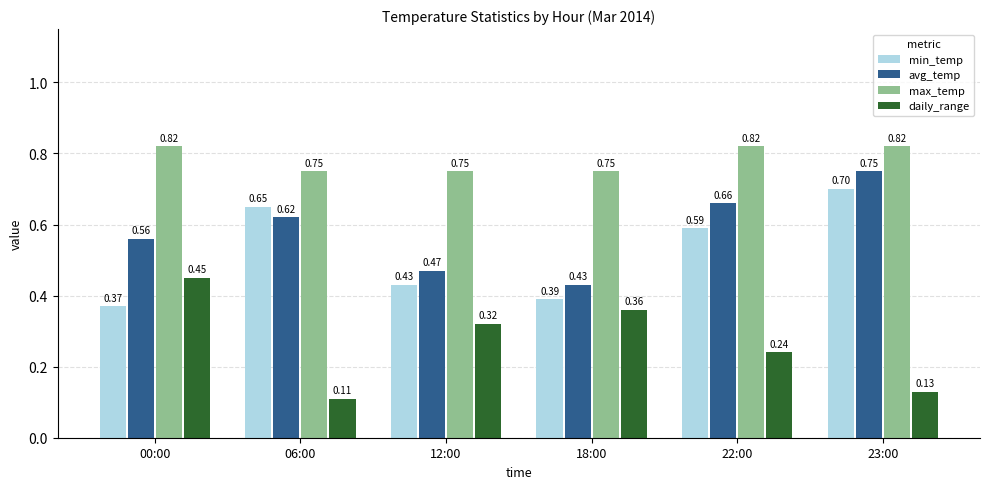

What is the sum of the avg_temp values at 18:00 and 06:00?

1.1